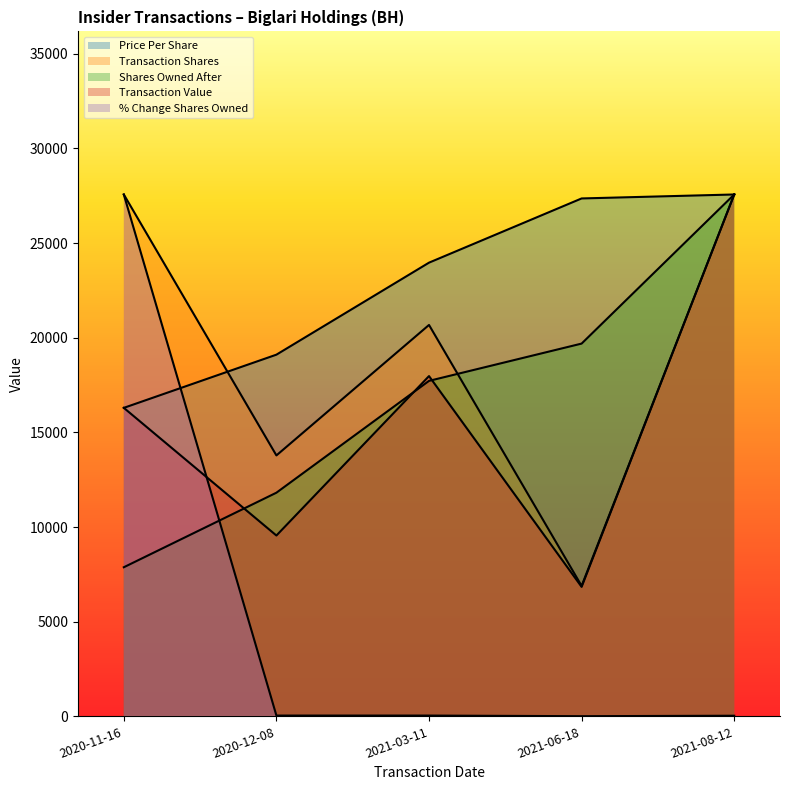

How many lines are shown in the chart?

5